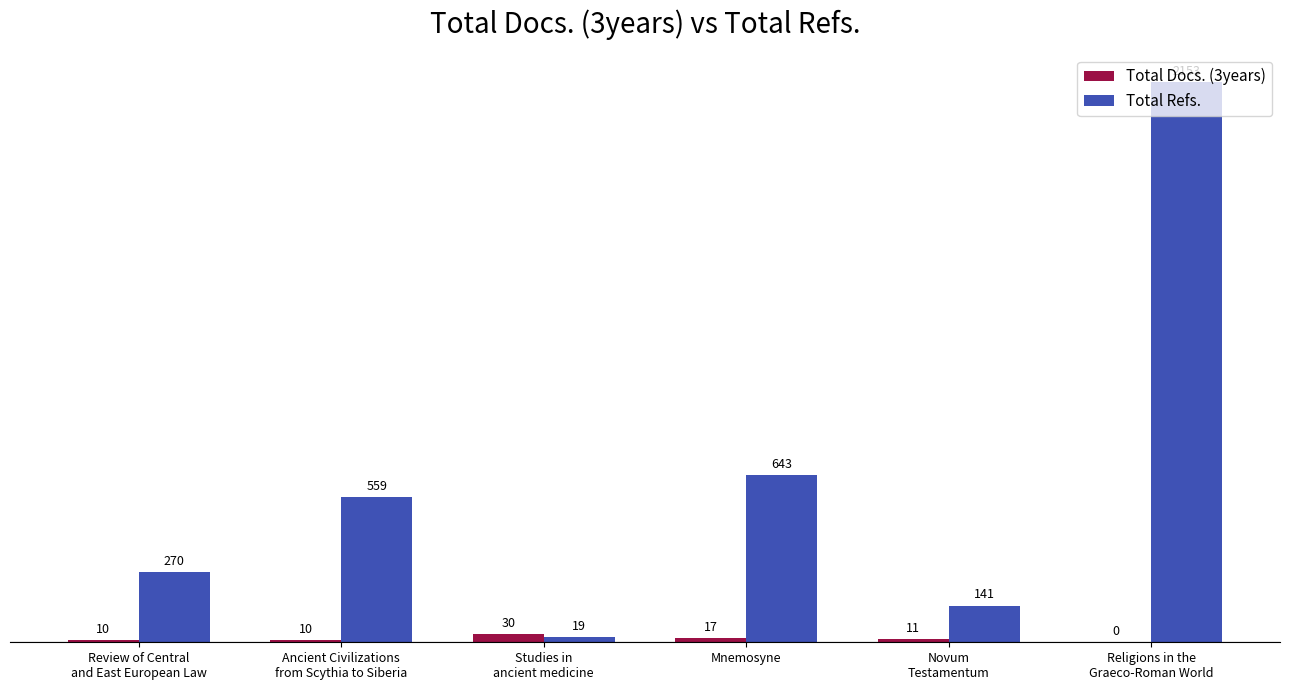

At which label is Total Docs. (3years) closest to 15?

Mnemosyne